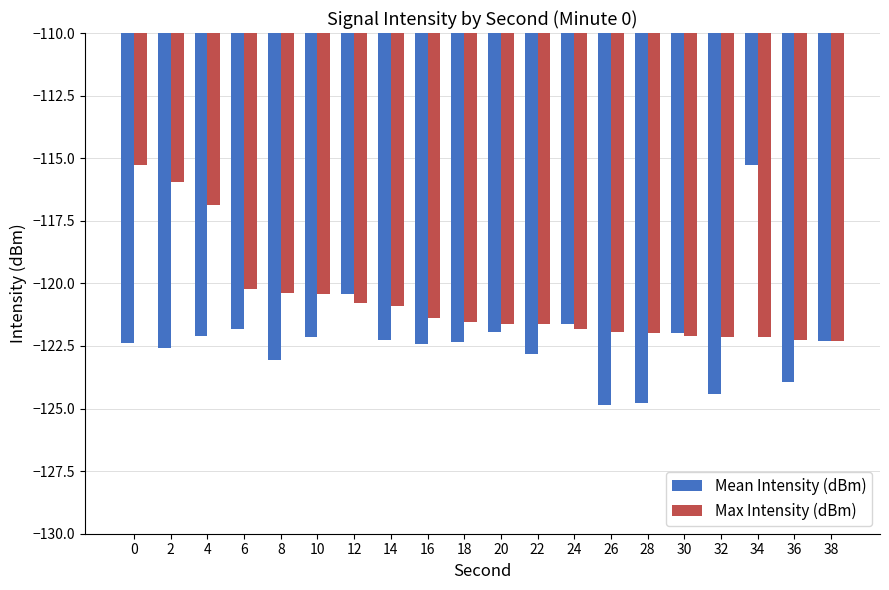

What is the sum of the Max Intensity (dBm) values at 24 and 0?

-237.1